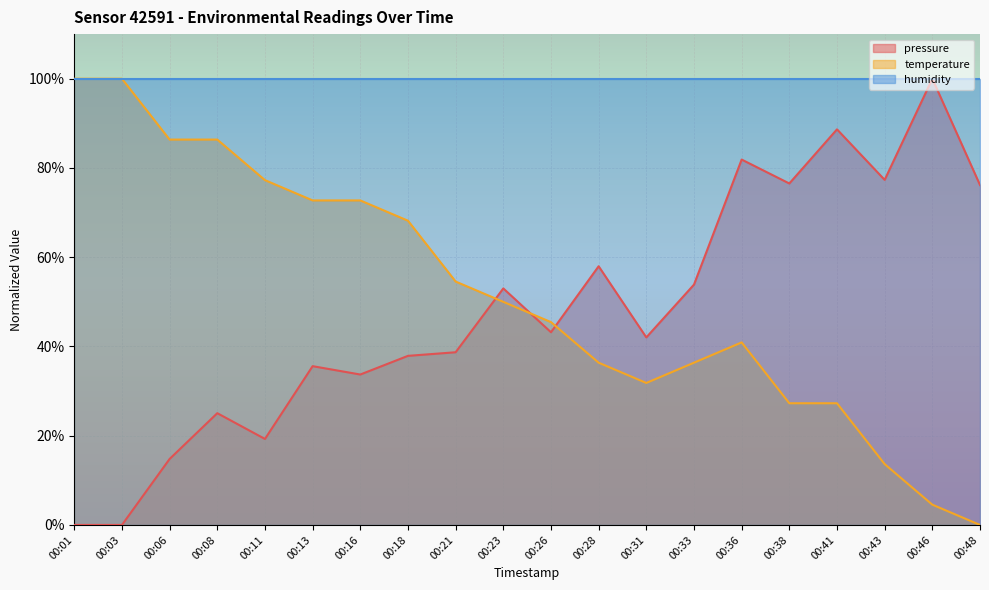

How many lines are shown in the chart?

2